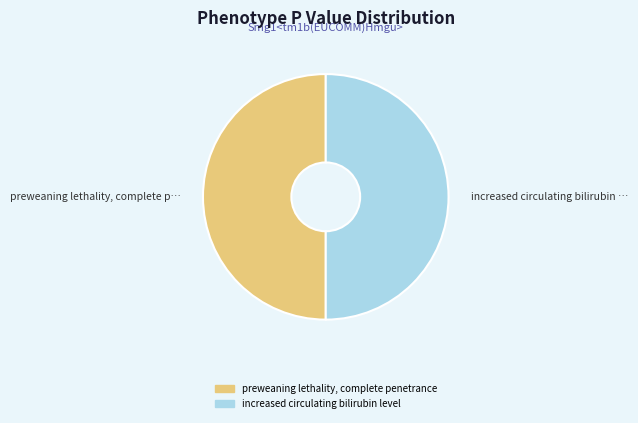

True or false: preweaning lethality, complete penetrance accounts for 50% of the total.

True